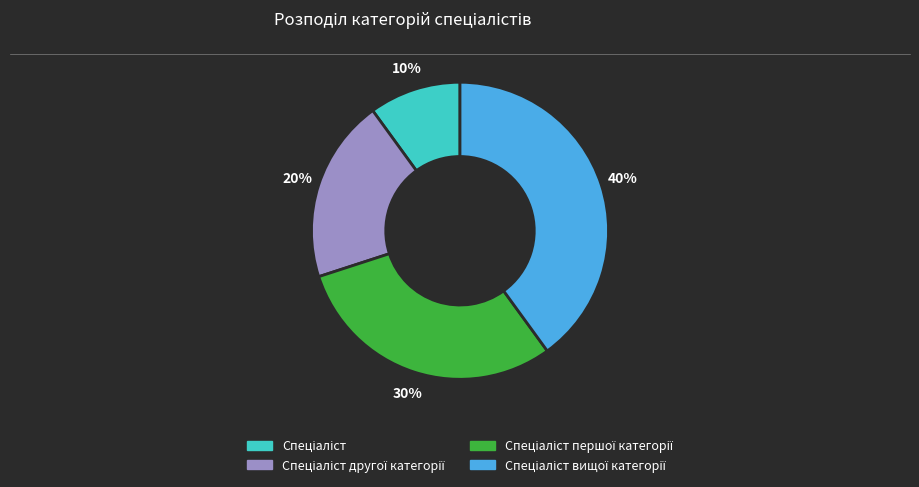

To the nearest percent, what is the average slice percentage?

25%